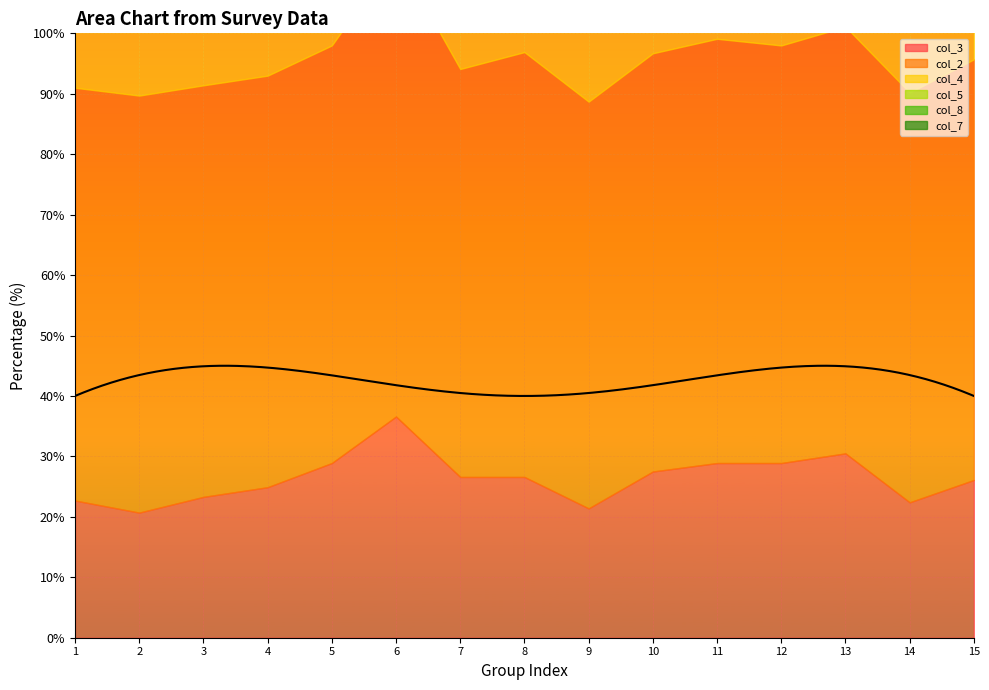

At which label does col_7 reach its peak?

12